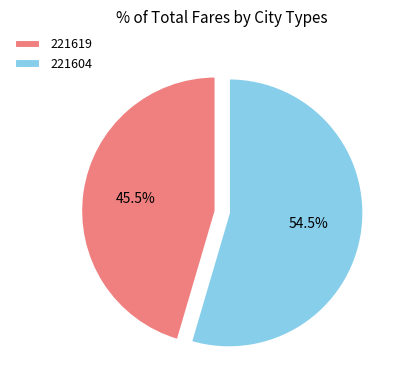

Which category has the smallest portion of the pie?

221619